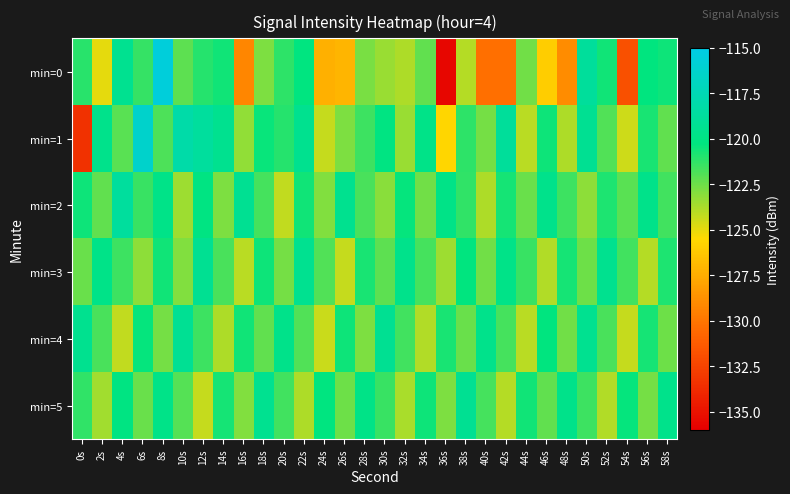

What is the difference between the highest and lowest values at 26s?

7.6